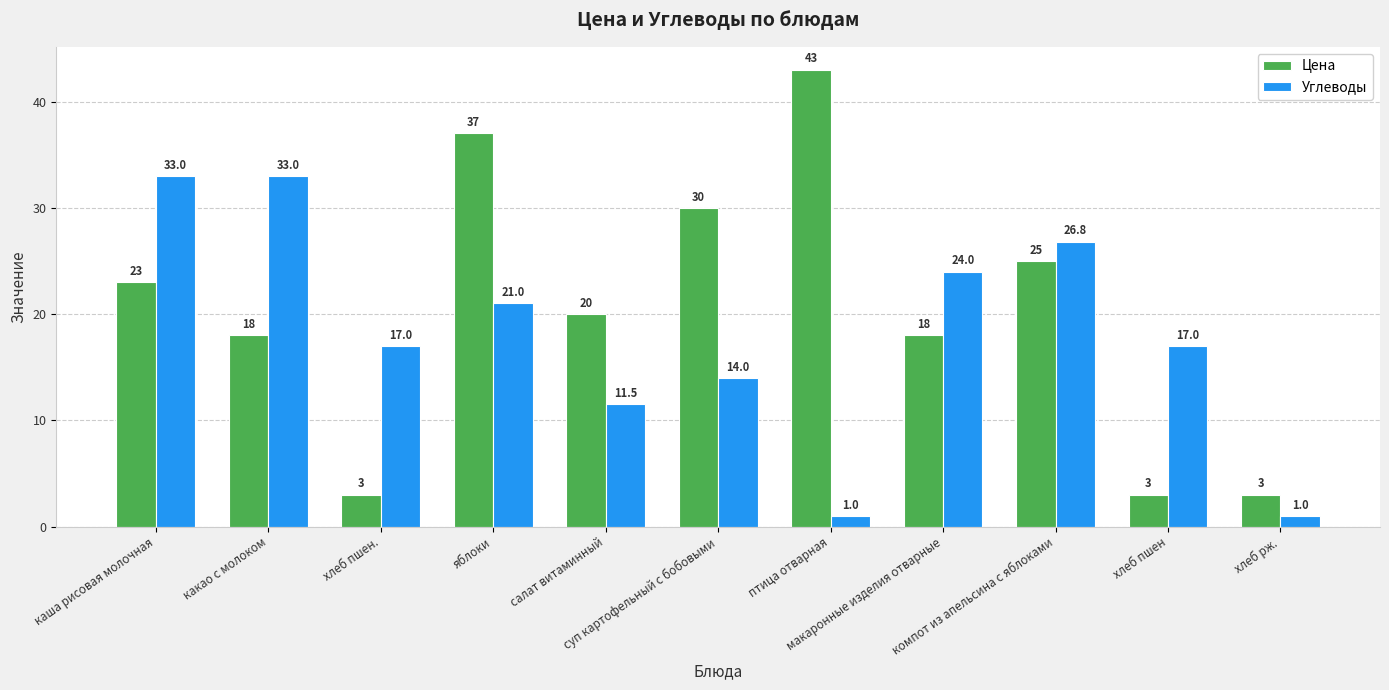

What is the difference between the second highest and second lowest values in the Цена series?

34.0